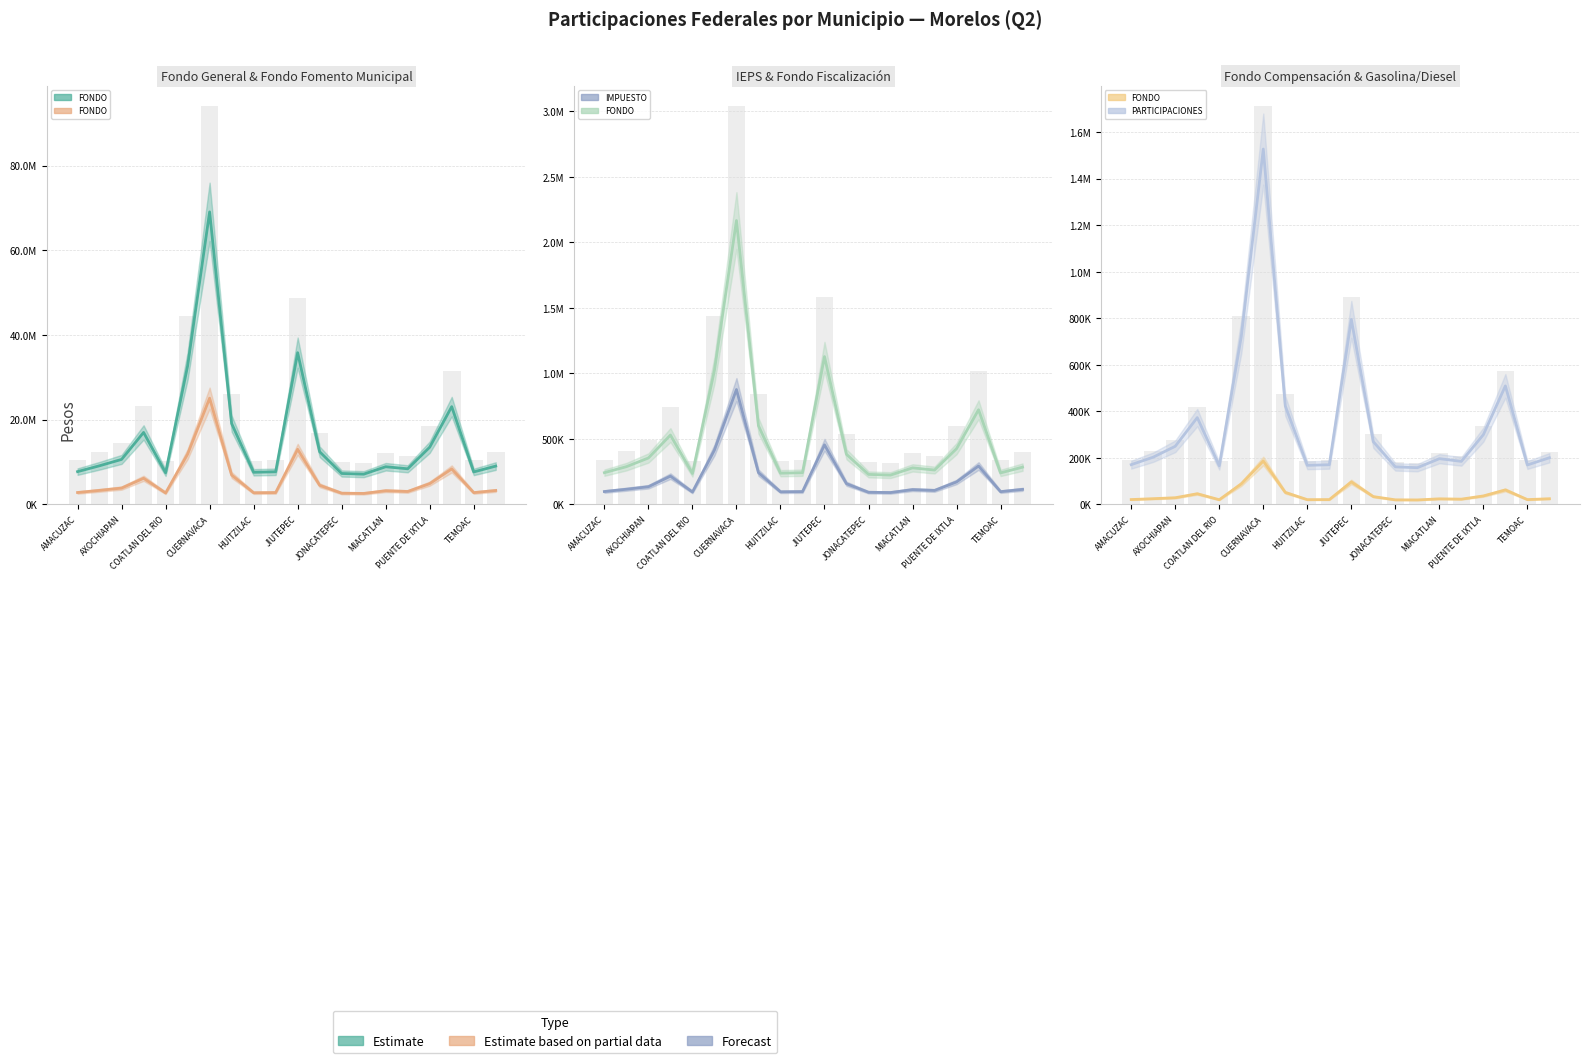

Reading left to right, what are all the values shown in this chart?

FONDO GENERAL DE PARTICIPACIONES: AMACUZAC=7744501	ATLATLAHUCAN=9130919	AXOCHIAPAN=10630056	AYALA=17000080	COATLAN DEL RIO=7467902	CUAUTLA=32699152	CUERNAVACA=69078689	EMILIANO ZAPATA=19105784	HUITZILAC=7587303	JANTETELCO=7704582	JIUTEPEC=35828252	JOJUTLA=12437358	JONACATEPEC=7303475	MAZATEPEC=7145243	MIACATLAN=8897431	OCUITUCO=8411838	PUENTE DE IXTLA=13516156	TEMIXCO=23089616	TEMOAC=7673248	TEPALCINGO=9052628
FONDO DE FOMENTO MUNICIPAL: AMACUZAC=2812611	ATLATLAHUCAN=3316124	AXOCHIAPAN=3860573	AYALA=6174007	COATLAN DEL RIO=2712157	CUAUTLA=11875521	CUERNAVACA=25087668	EMILIANO ZAPATA=6938747	HUITZILAC=2755520	JANTETELCO=2798113	JIUTEPEC=13011932	JOJUTLA=4516941	JONACATEPEC=2652441	MAZATEPEC=2594976	MIACATLAN=3231327	OCUITUCO=3054970	PUENTE DE IXTLA=4908733	TEMIXCO=8385577	TEMOAC=2786733	TEPALCINGO=3287689
IMPUESTO ESPECIAL SOBRE PRODUCCION Y SERVICIOS: AMACUZAC=98313	ATLATLAHUCAN=115913	AXOCHIAPAN=134945	AYALA=215809	COATLAN DEL RIO=94802	CUAUTLA=415102	CUERNAVACA=876925	EMILIANO ZAPATA=242540	HUITZILAC=96318	JANTETELCO=97806	JIUTEPEC=454824	JOJUTLA=157887	JONACATEPEC=92715	MAZATEPEC=90705	MIACATLAN=112950	OCUITUCO=106785	PUENTE DE IXTLA=171582	TEMIXCO=293113	TEMOAC=97409	TEPALCINGO=114919
FONDO DE FISCALIZACION Y RECAUDACION: AMACUZAC=242450	ATLATLAHUCAN=288159	AXOCHIAPAN=354467	AYALA=529390	COATLAN DEL RIO=235849	CUAUTLA=1023653	CUERNAVACA=2166709	EMILIANO ZAPATA=600328	HUITZILAC=238486	JANTETELCO=241965	JIUTEPEC=1128138	JOJUTLA=382462	JONACATEPEC=229088	MAZATEPEC=223952	MIACATLAN=278912	OCUITUCO=262527	PUENTE DE IXTLA=425450	TEMIXCO=722615	TEMOAC=240621	TEPALCINGO=284633
FONDO DE COMPENSACION: AMACUZAC=20919	ATLATLAHUCAN=24663	AXOCHIAPAN=28710	AYALA=45918	COATLAN DEL RIO=20172	CUAUTLA=88320	CUERNAVACA=186579	EMILIANO ZAPATA=51603	HUITZILAC=20493	JANTETELCO=20811	JIUTEPEC=96771	JOJUTLA=33594	JONACATEPEC=19725	MAZATEPEC=19299	MIACATLAN=24033	OCUITUCO=22719	PUENTE DE IXTLA=36507	TEMIXCO=62364	TEMOAC=20724	TEPALCINGO=24450
PARTICIPACIONES DE GASOLINA Y DIESEL: AMACUZAC=170931	ATLATLAHUCAN=203155	AXOCHIAPAN=249904	AYALA=373226	COATLAN DEL RIO=166276	CUAUTLA=721688	CUERNAVACA=1527557	EMILIANO ZAPATA=423239	HUITZILAC=168135	JANTETELCO=170588	JIUTEPEC=795352	JOJUTLA=269639	JONACATEPEC=161511	MAZATEPEC=157888	MIACATLAN=196637	OCUITUCO=185085	PUENTE DE IXTLA=299947	TEMIXCO=509453	TEMOAC=169641	TEPALCINGO=200670